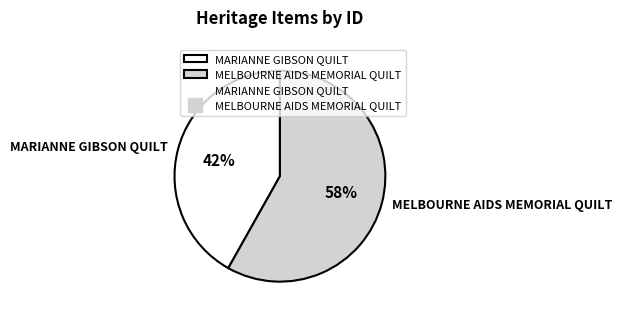

Does MELBOURNE AIDS MEMORIAL QUILT account for over 50% of the chart?

Yes